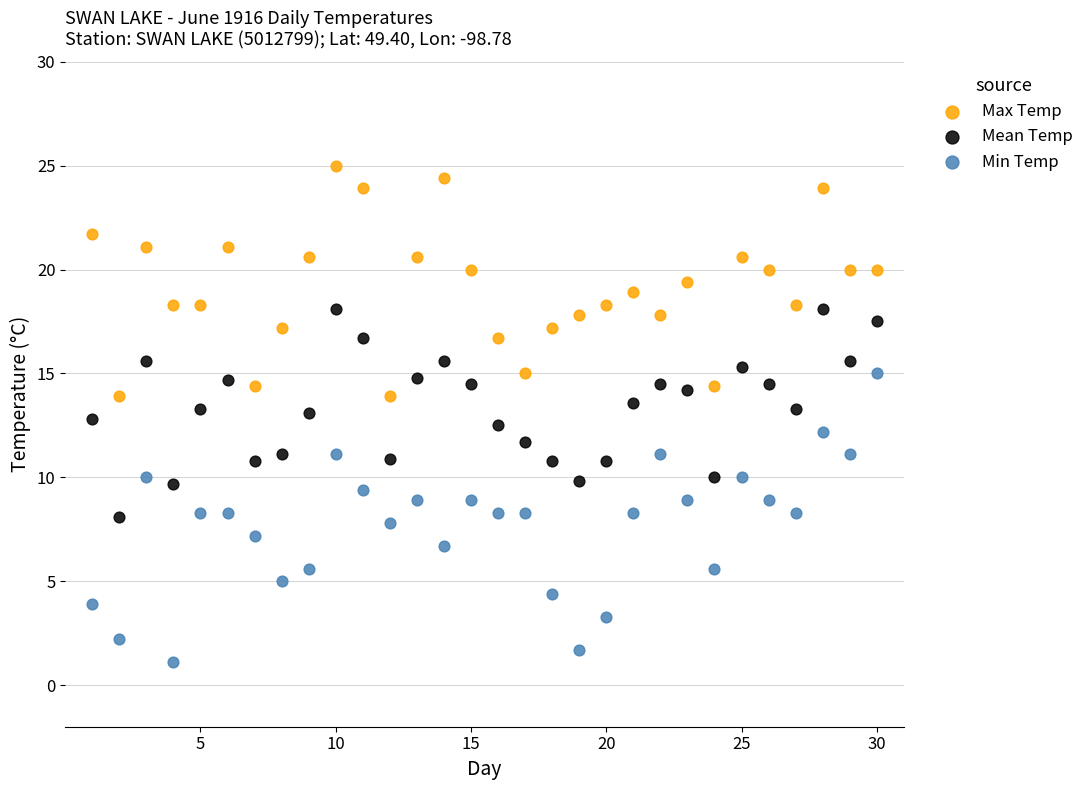

What are all the series names shown in the legend?

Max Temp, Mean Temp, Min Temp